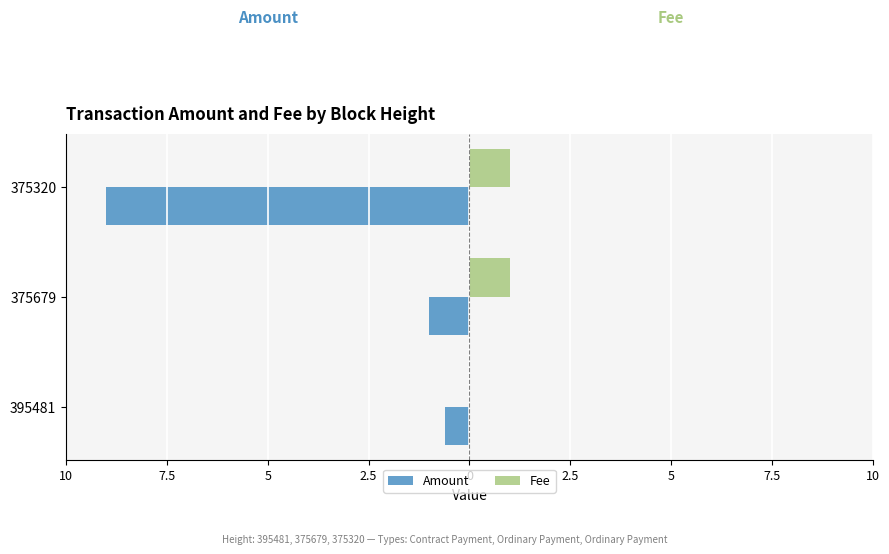

What are all the series names shown in the legend?

Amount, Fee